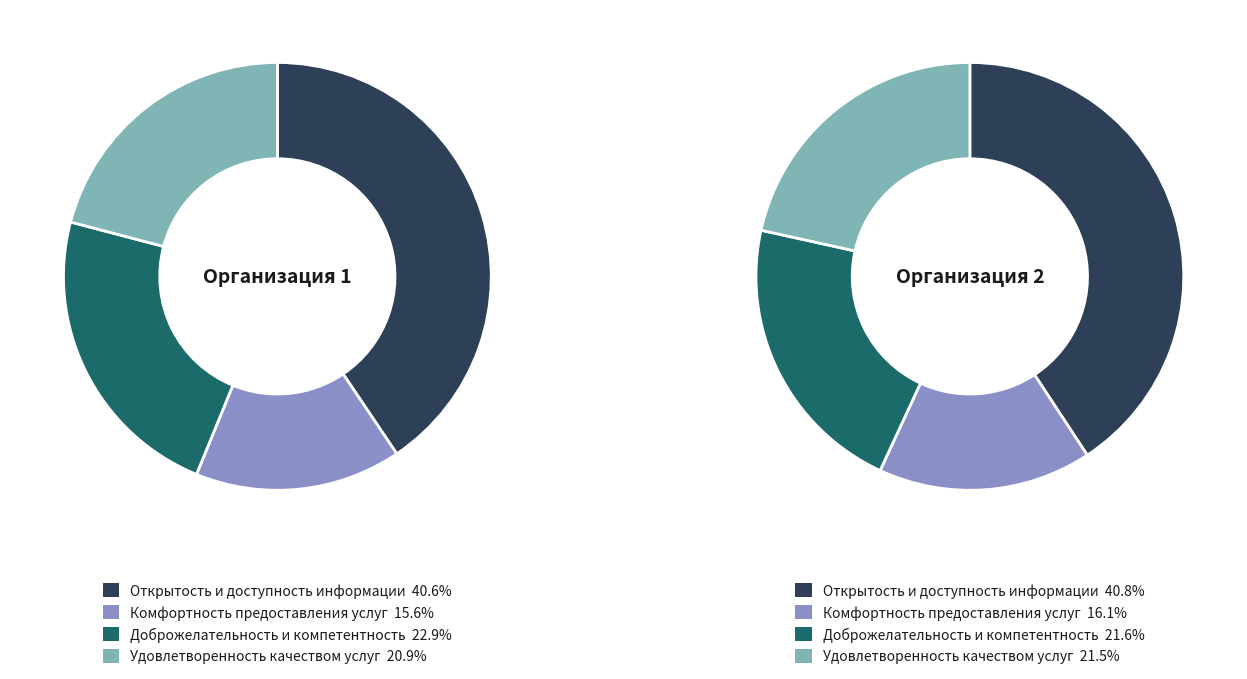

To the nearest percent, what percentage of the pie is Организация 2?

50%